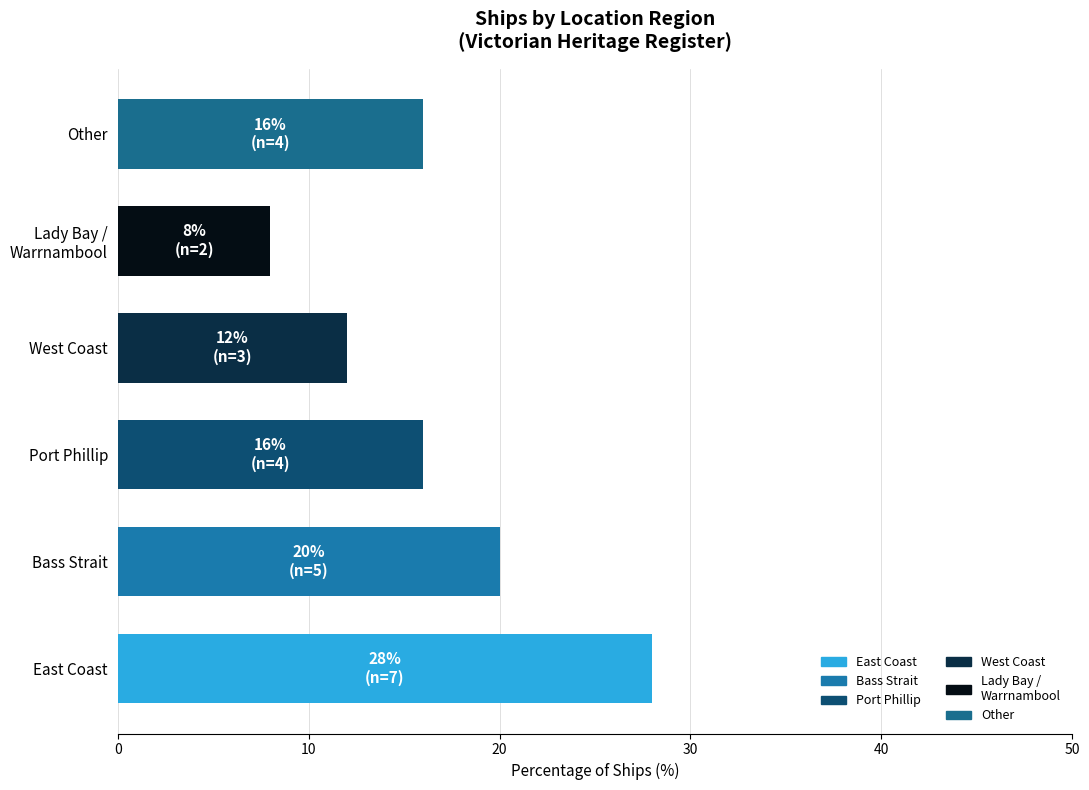

Reading top to bottom, list all the values displayed in this chart.

16.0	8.0	12.0	16.0	20.0	28.0